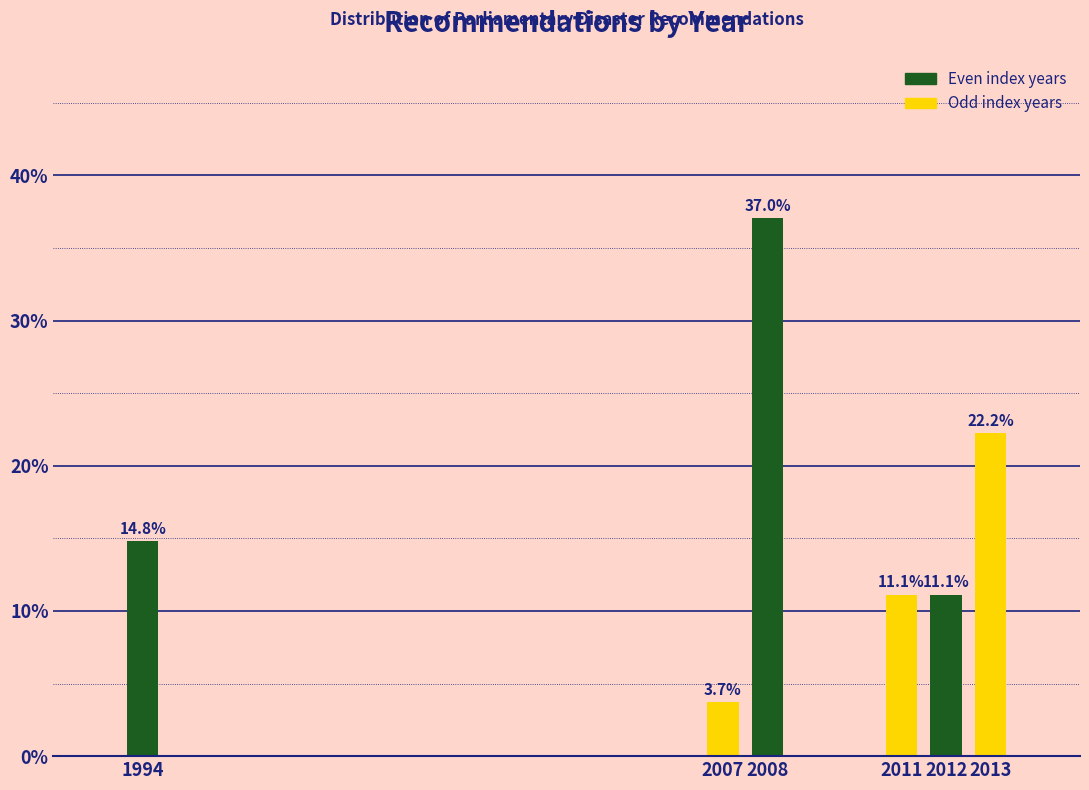

Reading left to right, transcribe all the data shown in this chart.

14.8	3.7	37.0	11.1	11.1	22.2